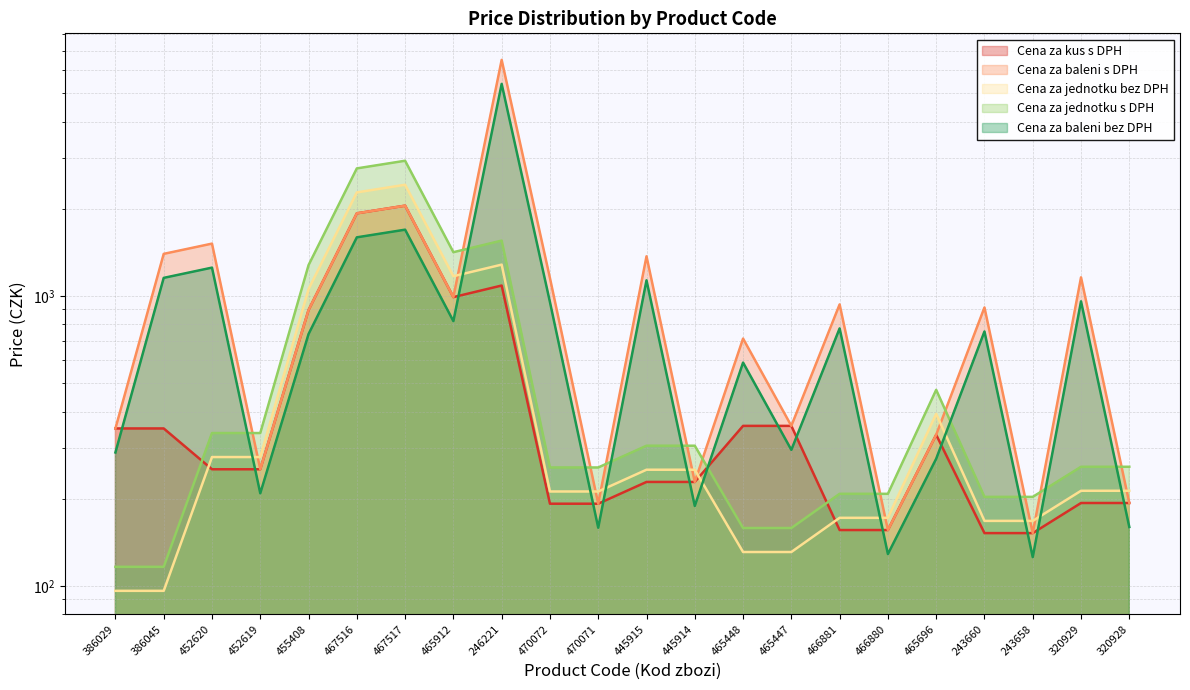

What is the difference between the Cena za jednotku bez DPH values at 246221 and 386029?

1188.0